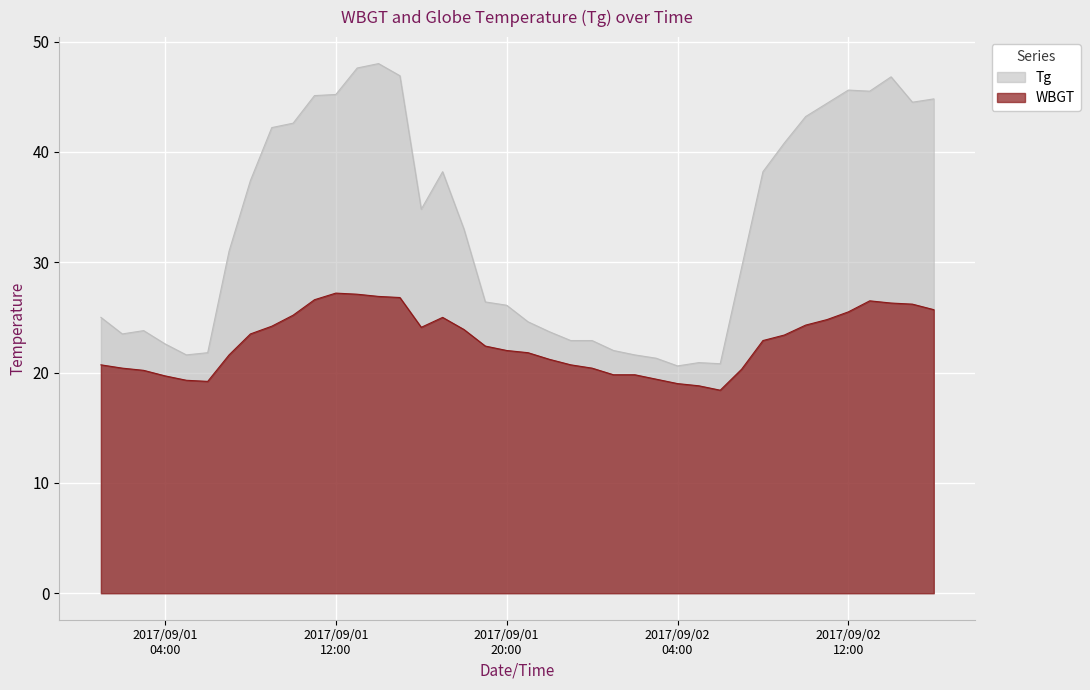

Between 2017/9/1 18:00 and 2017/9/2 5:00, which series saw the biggest shift?

Tg